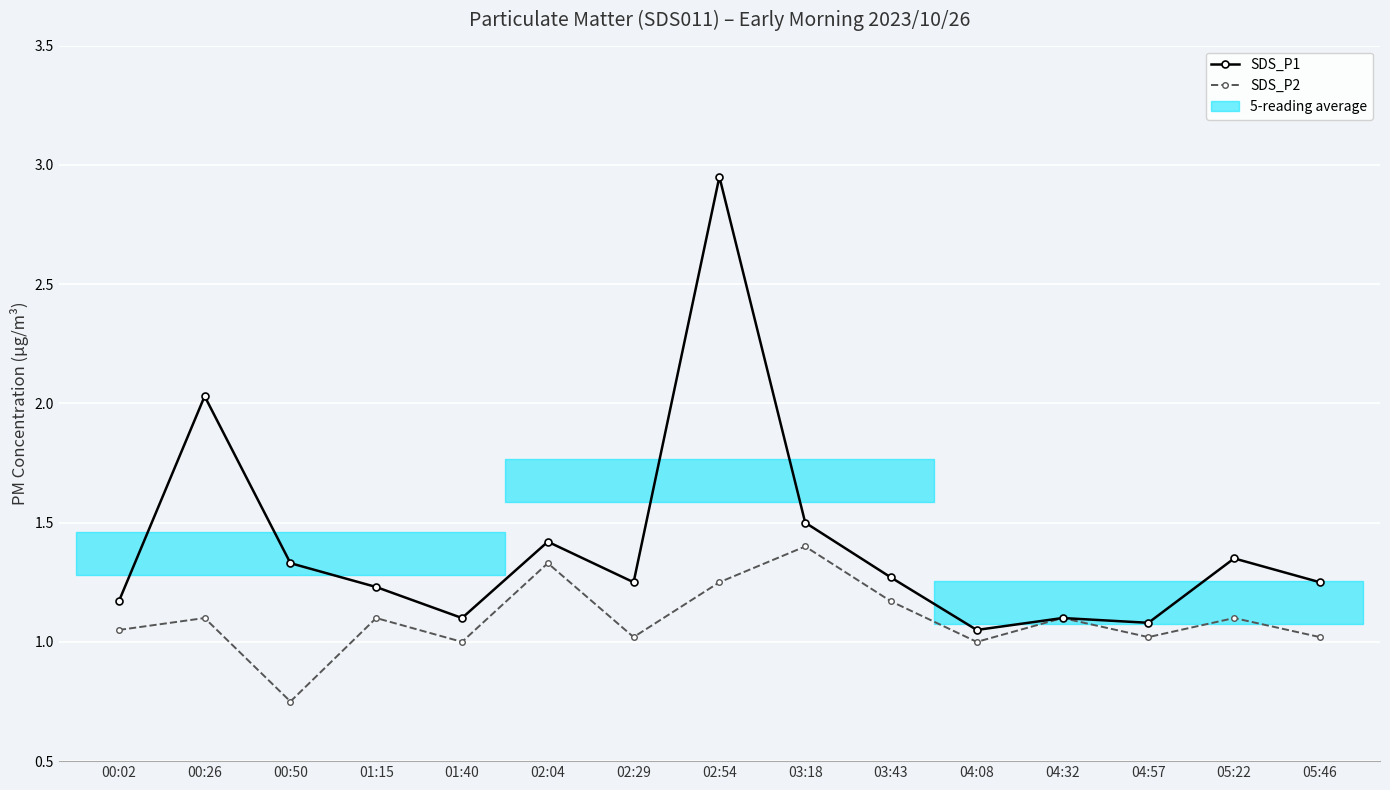

List the series in order of their peak value, highest first.

SDS_P1, SDS_P2